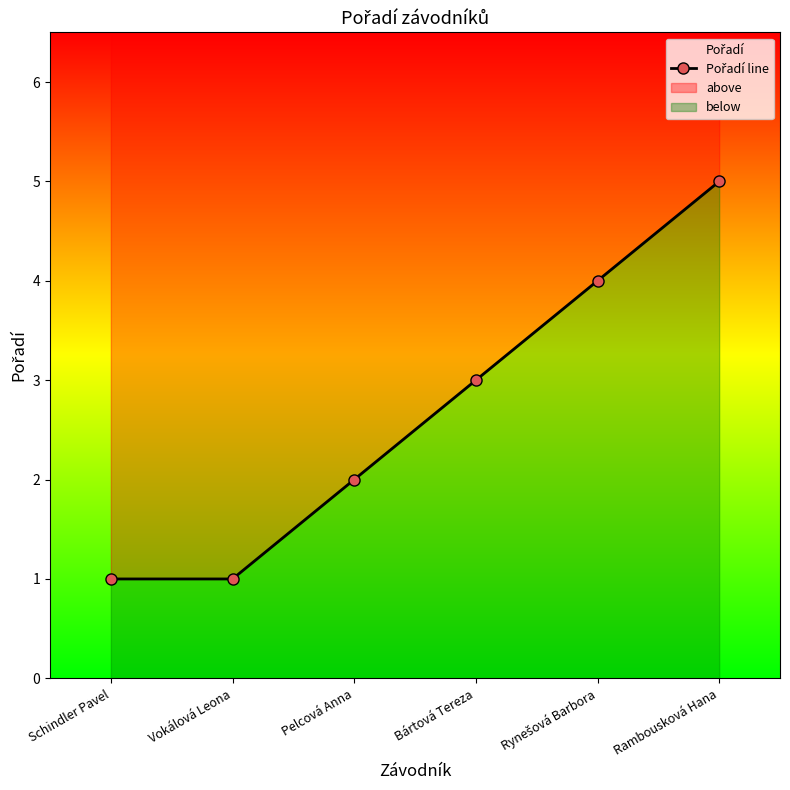

Rank the categories by value from highest to lowest.

Rambousková Hana, Rynešová Barbora, Bártová Tereza, Pelcová Anna, Schindler Pavel, Vokálová Leona